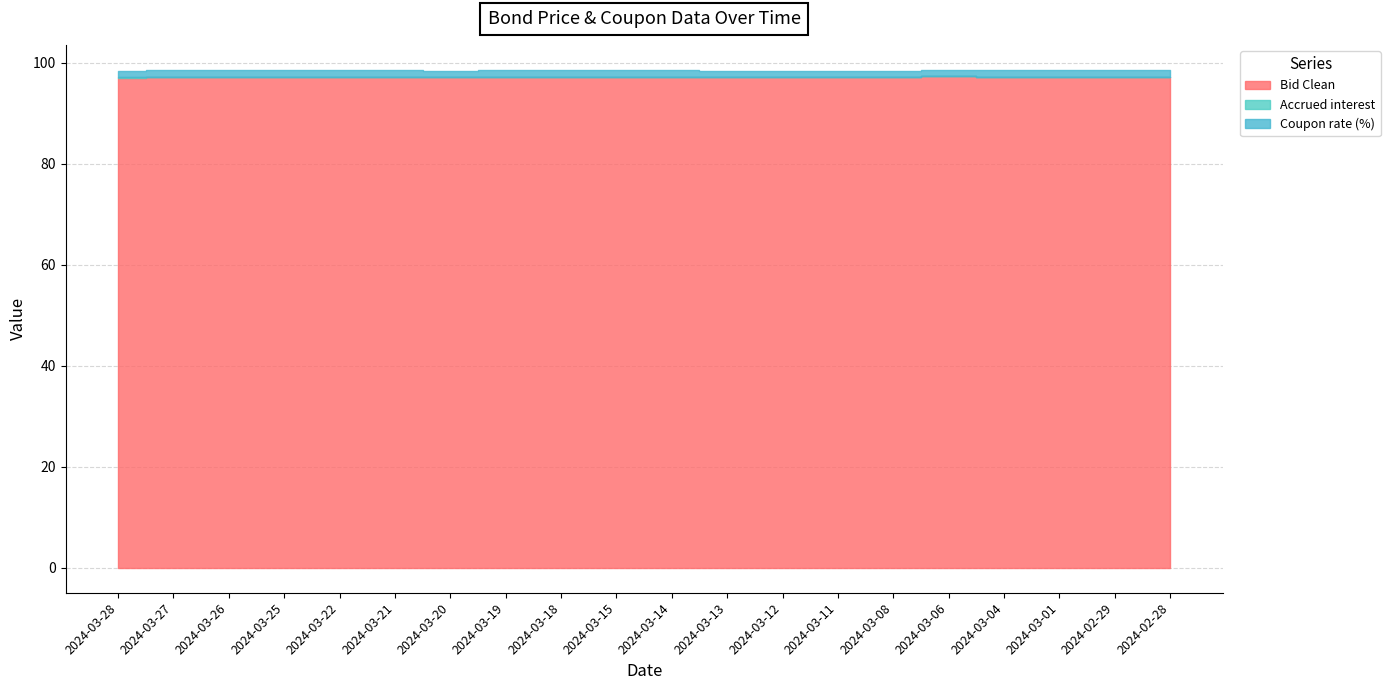

What is the label of the 20th point from the left?

2024-02-28